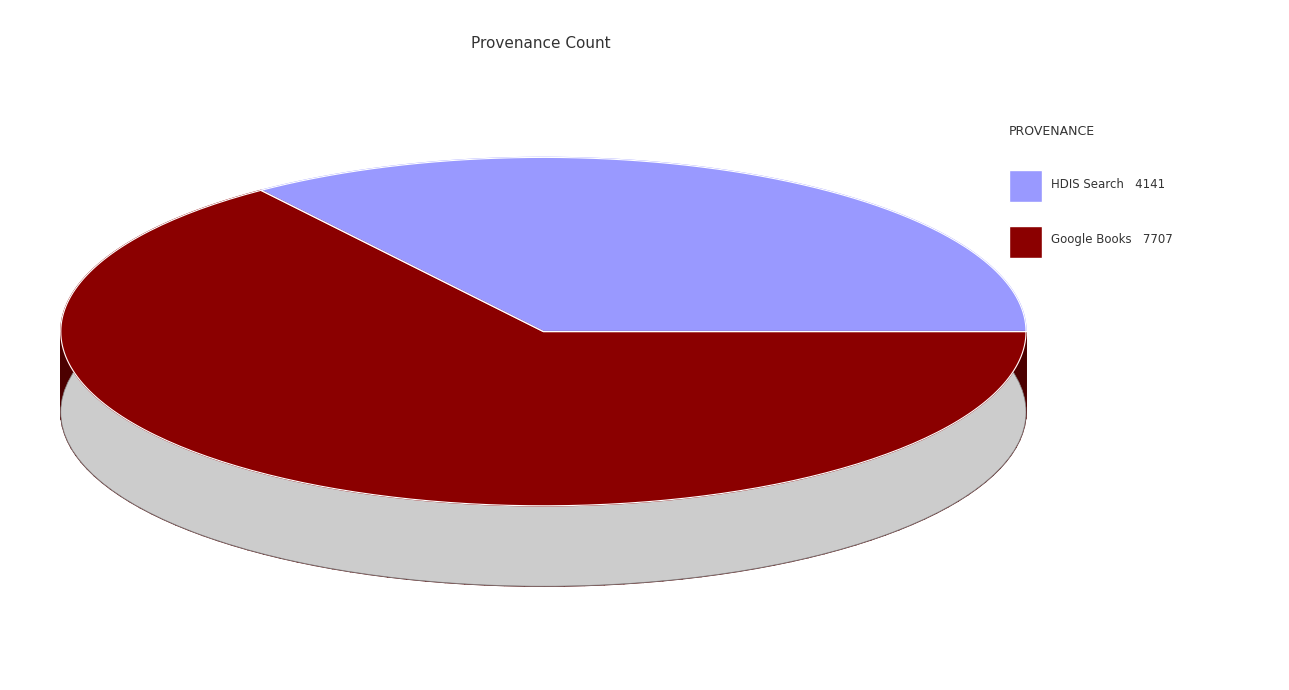

Between Searching in Google Books and Searching \"soul\" and \"dross\" in HDIS, which is larger?

Searching in Google Books